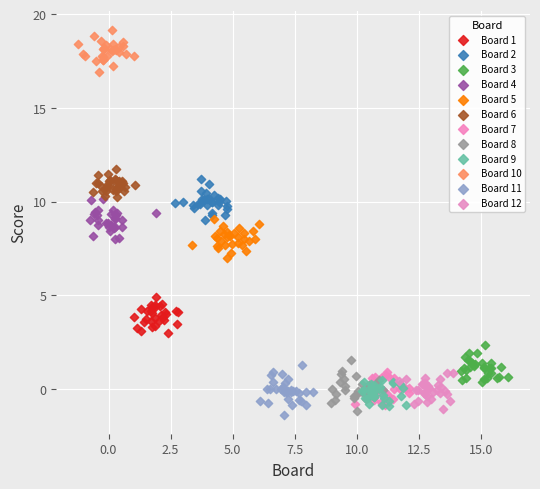

Which series reaches the maximum Y coordinate?

Board 10